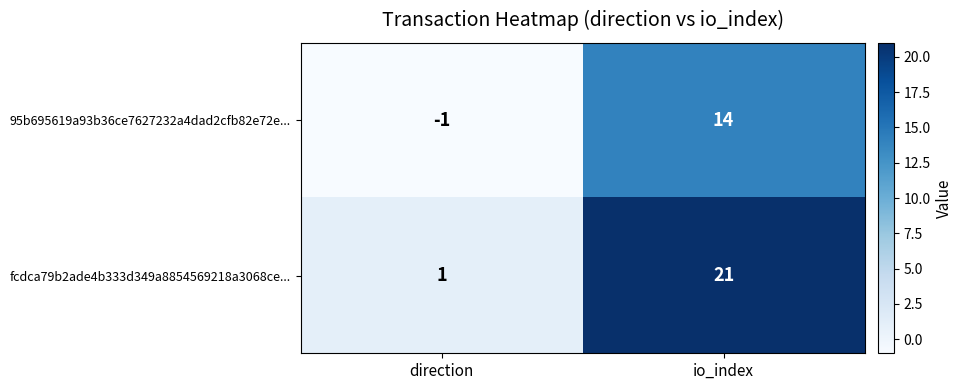

What is the sum of all 95b695619a93b36ce7627232a4dad2cfb82e72e... values?

13